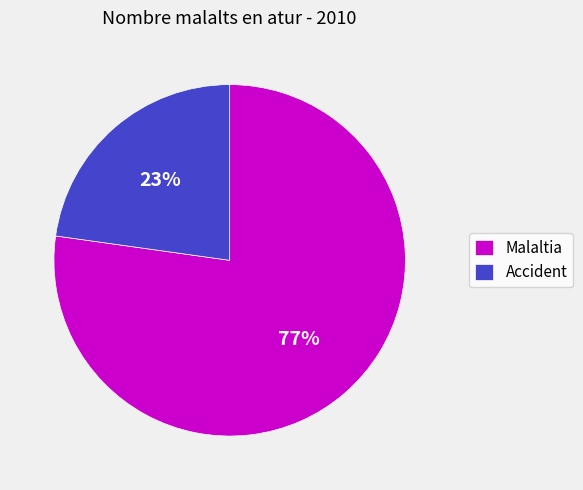

Do Accident and Malaltia together represent more than half of the pie?

Yes